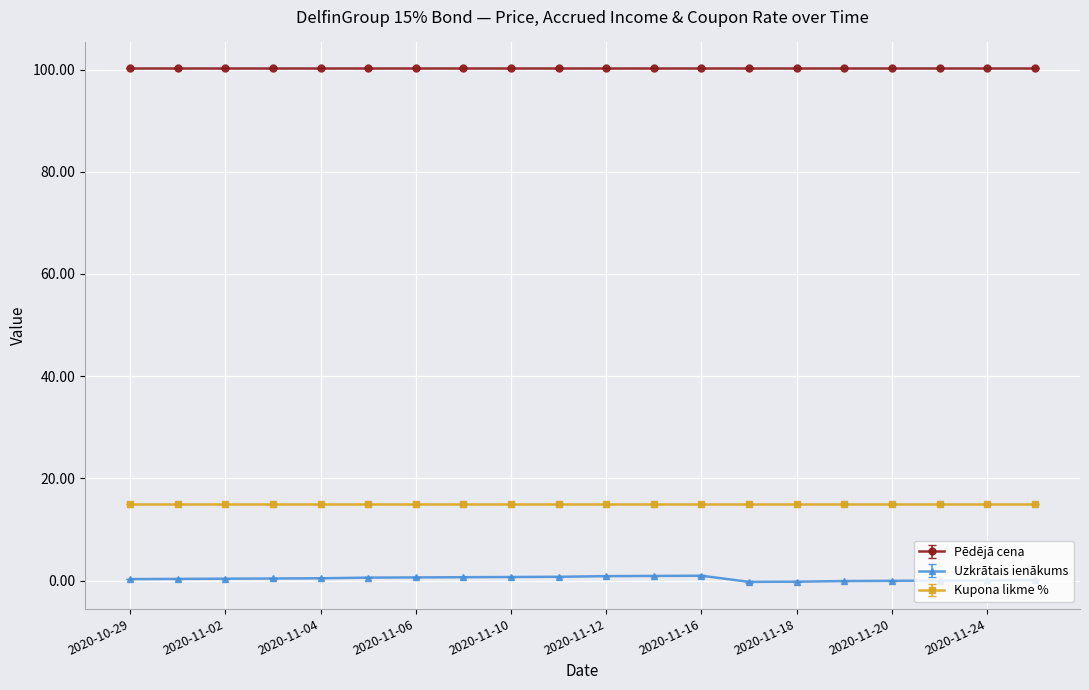

At how many categories does at least one series exceed 24?

20